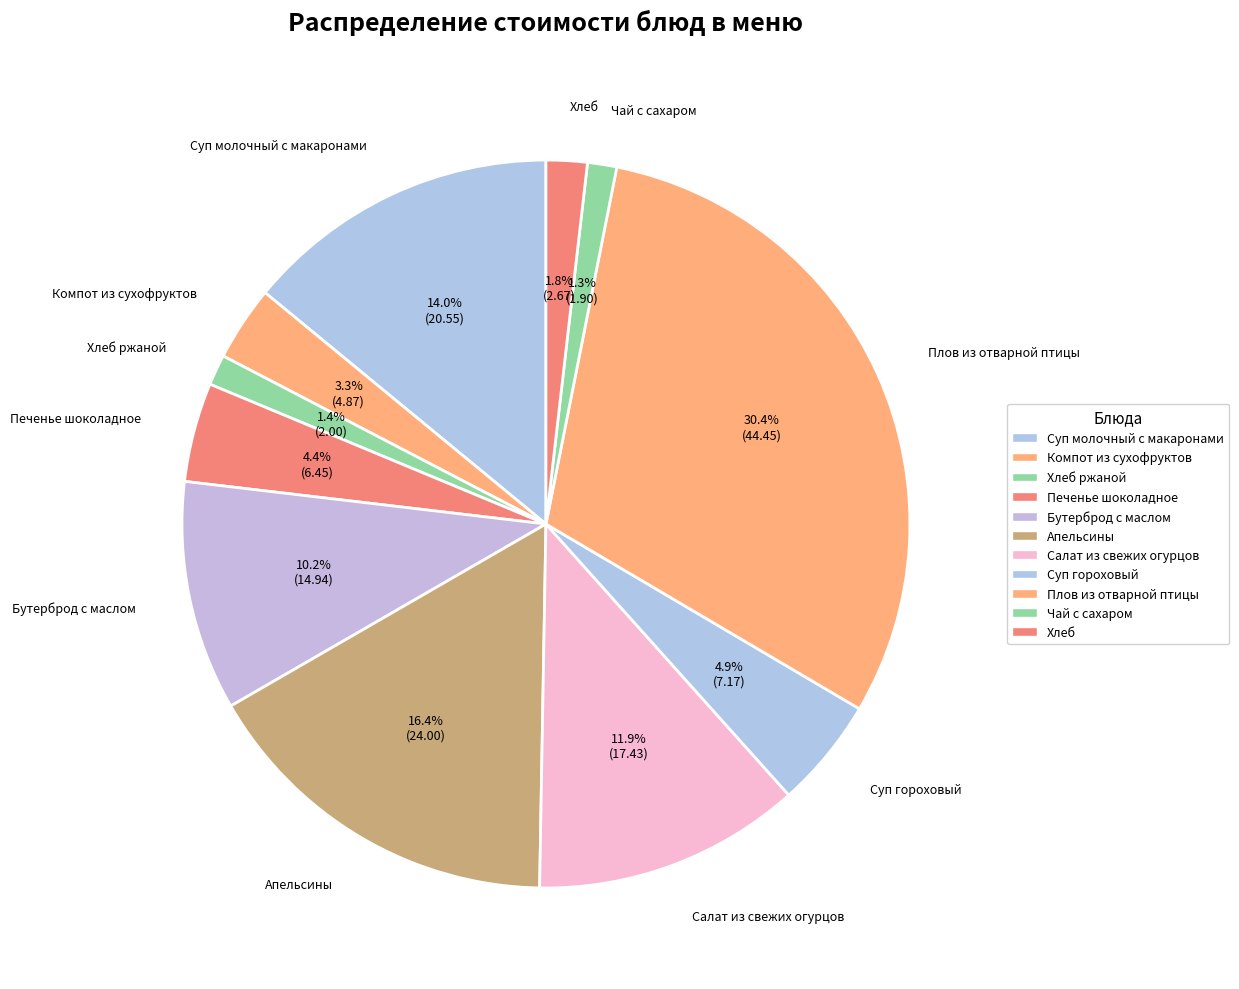

Do Суп молочный с макаронами and Печенье шоколадное together represent more than half of the pie?

No